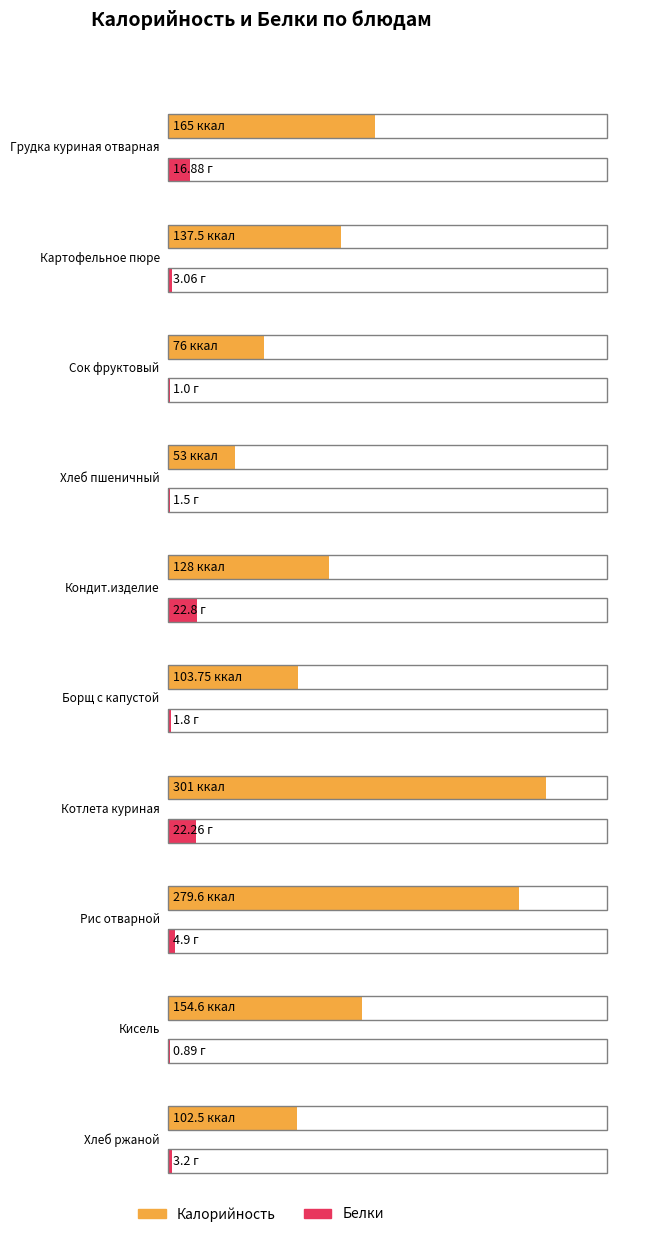

Is the value of Белки at Сок фруктовый greater than the value of Калорийность at Рис отварной?

No